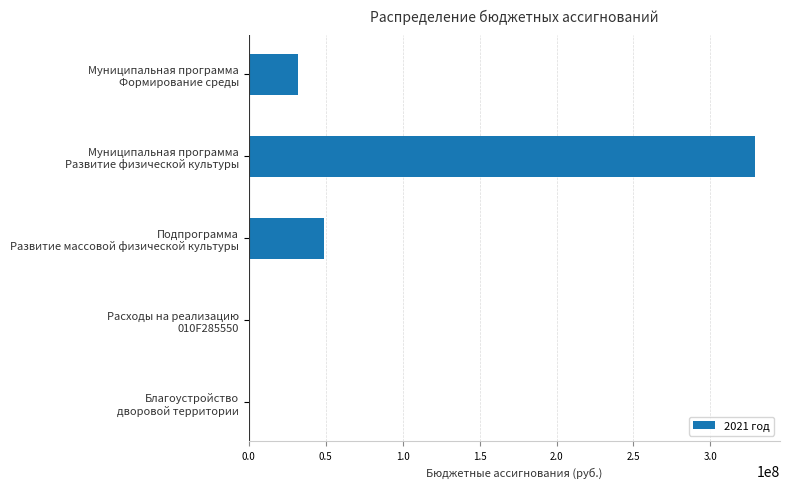

What is the greatest value displayed?

328768209.1